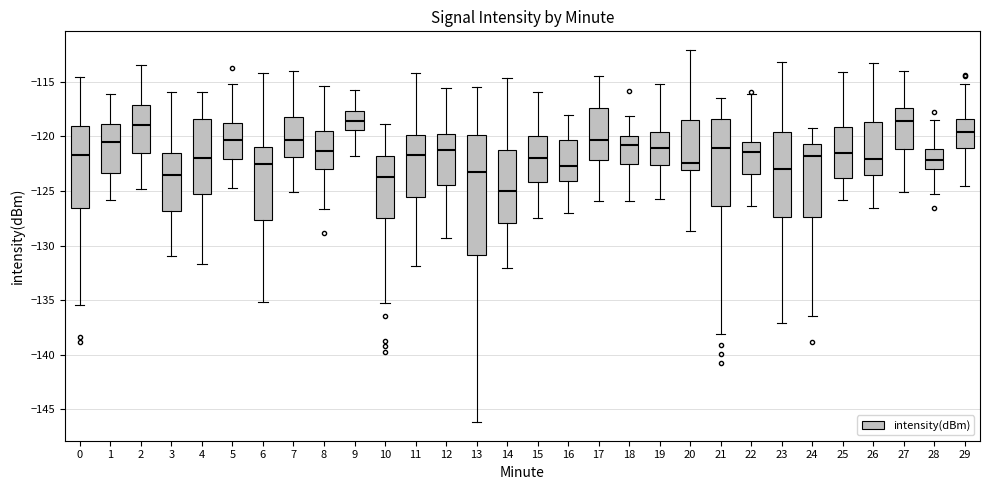

Which box's median line is the lowest?

14